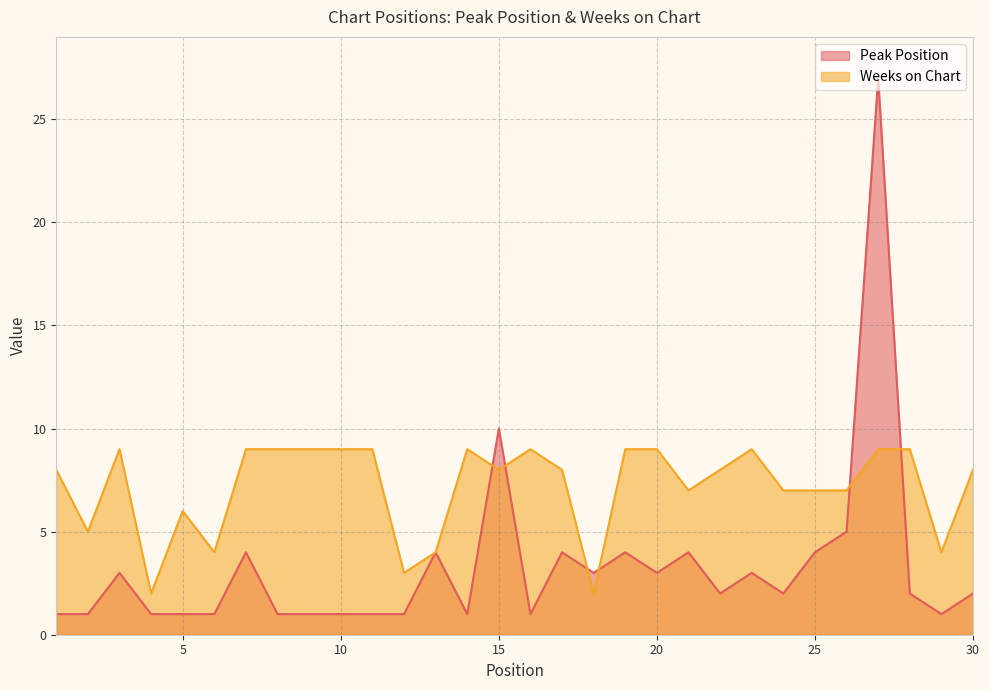

Reading left to right, what are all the values shown in this chart?

Peak Position: 1=1	2=1	3=3	4=1	5=1	6=1	7=4	8=1	9=1	10=1	11=1	12=1	13=4	14=1	15=10	16=1	17=4	18=3	19=4	20=3	21=4	22=2	23=3	24=2	25=4	26=5	27=27	28=2	29=1	30=2
Weeks on Chart: 1=8	2=5	3=9	4=2	5=6	6=4	7=9	8=9	9=9	10=9	11=9	12=3	13=4	14=9	15=8	16=9	17=8	18=2	19=9	20=9	21=7	22=8	23=9	24=7	25=7	26=7	27=9	28=9	29=4	30=8